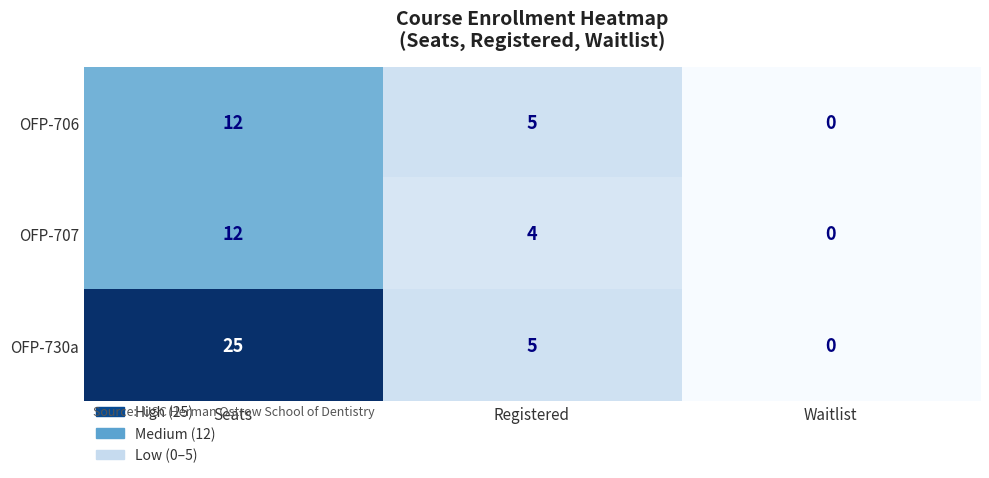

What is the difference between the OFP-730a values at Seats and Waitlist?

25